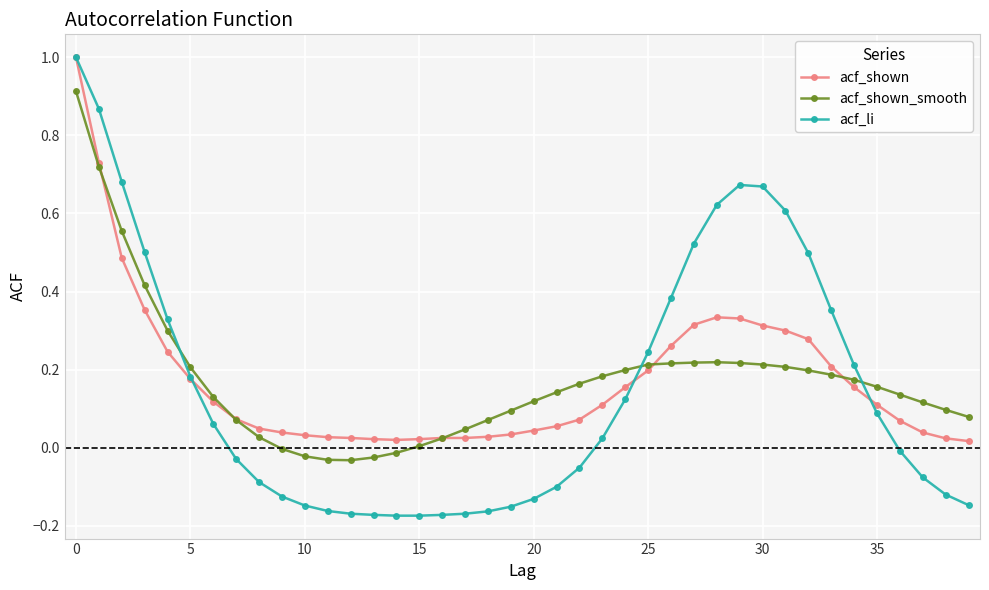

Which series has the largest range (max minus min)?

acf_li